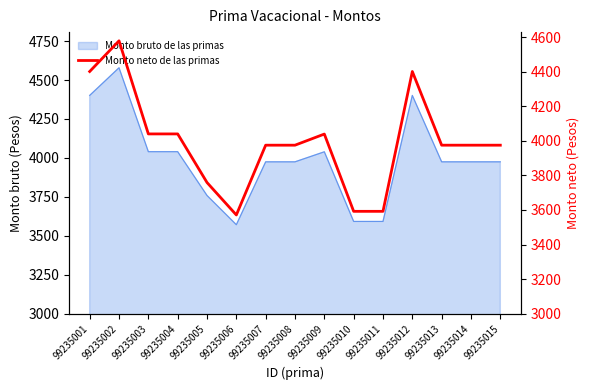

What is the sum of the values at 99235004 and 99235012?

8441.2